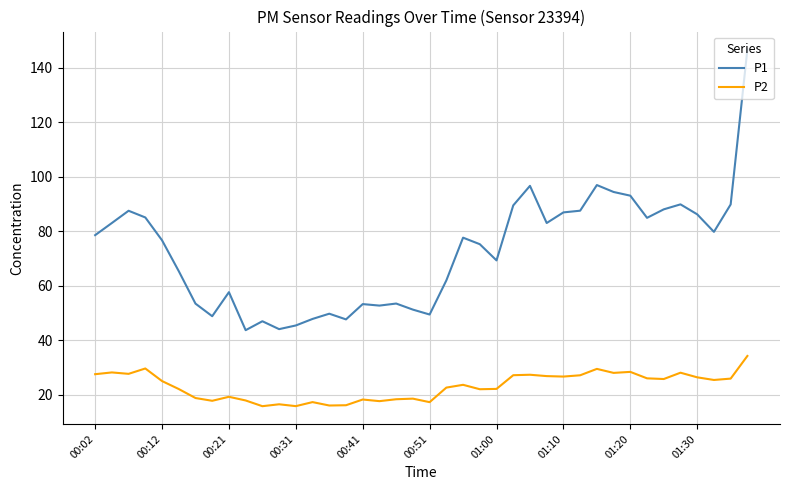

What is the difference between the maximum and minimum values in the P1 series?

103.1